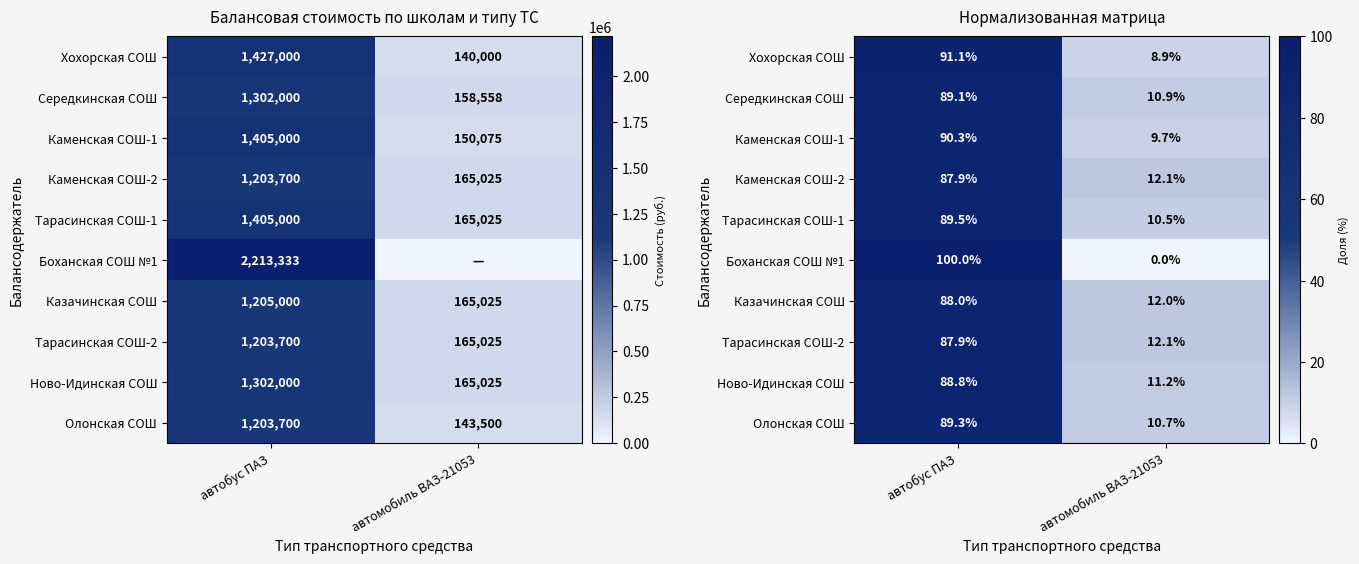

At which category does the chart reach its peak across all series?

автобус ПАЗ